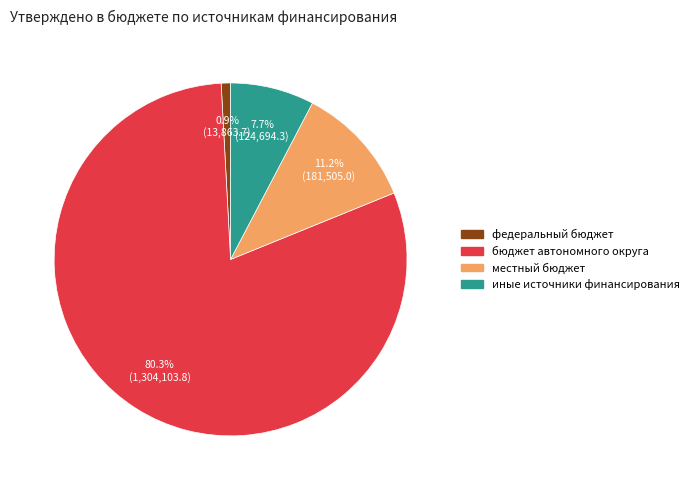

Is it true that местный бюджет is 26% of the pie?

False